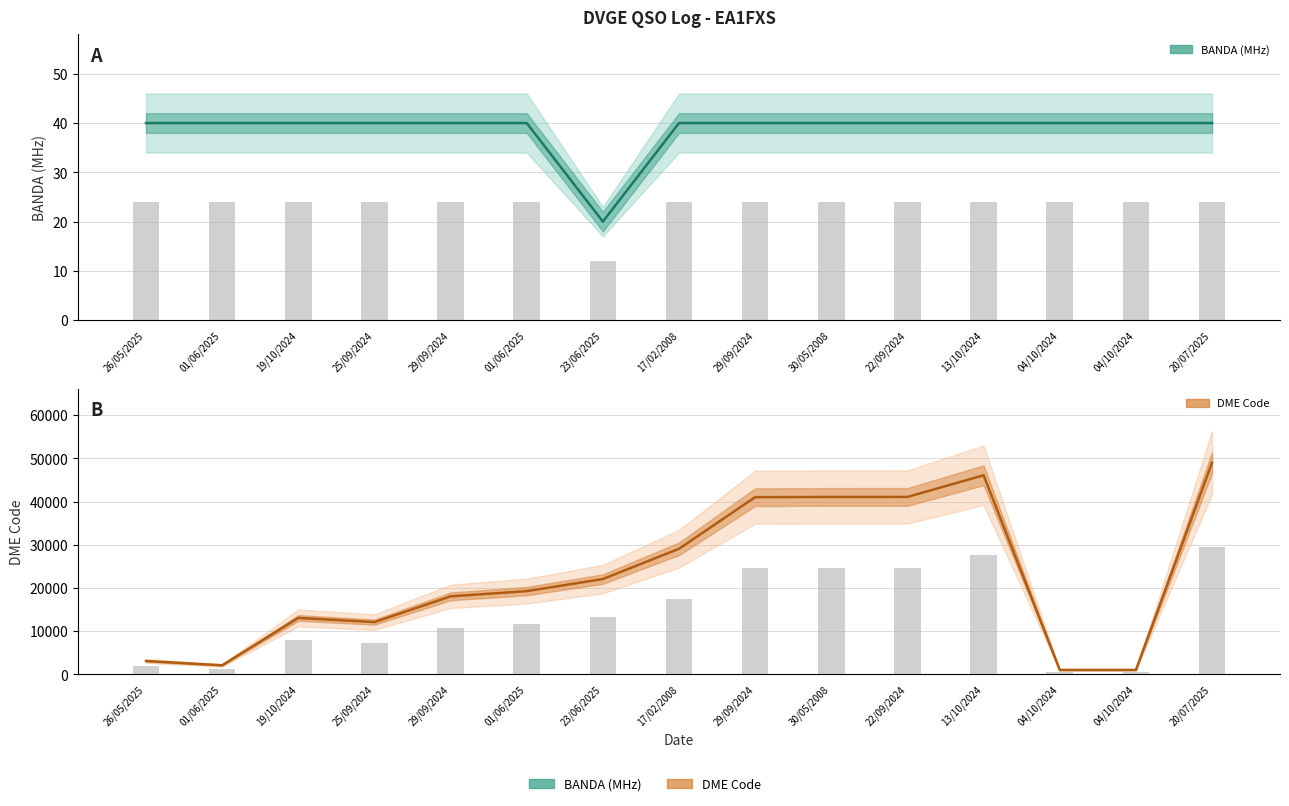

What is the average value of the DME Code series?

22600